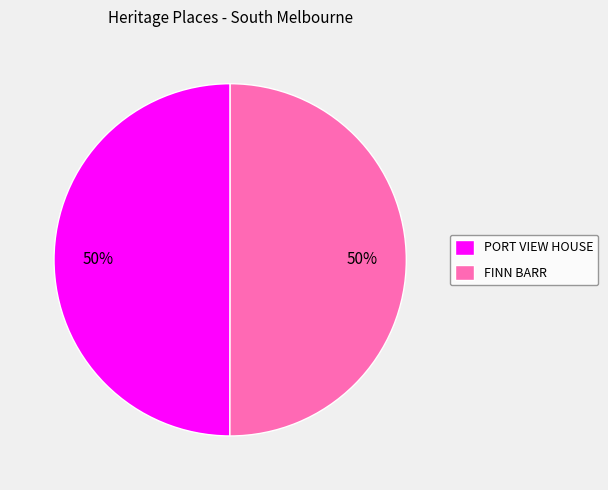

To the nearest percent, what percentage of the pie is PORT VIEW HOUSE?

50%